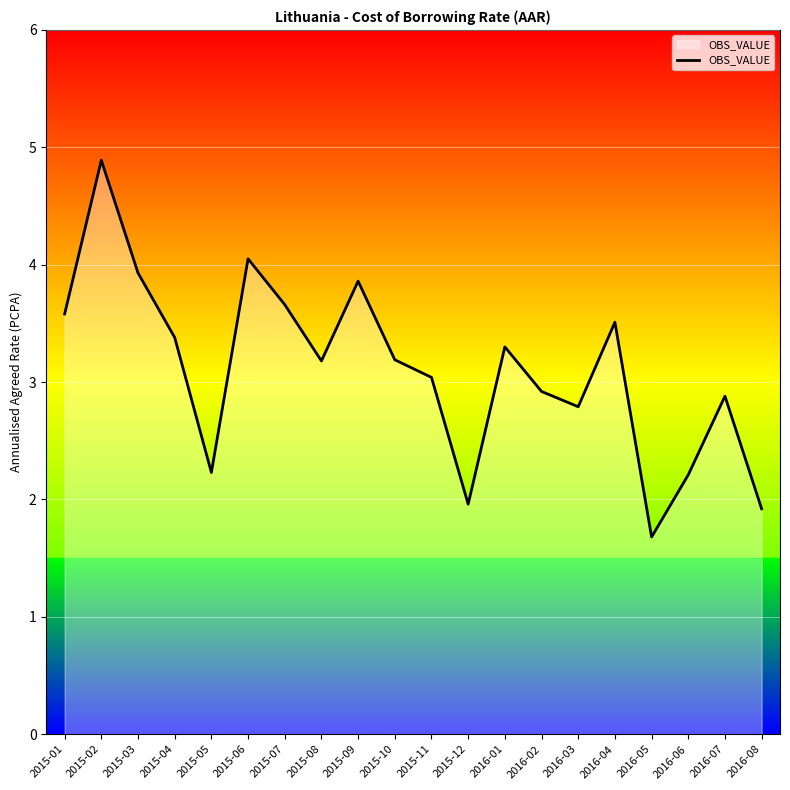

Is it true that the value at 2015-11 is 4.6?

False